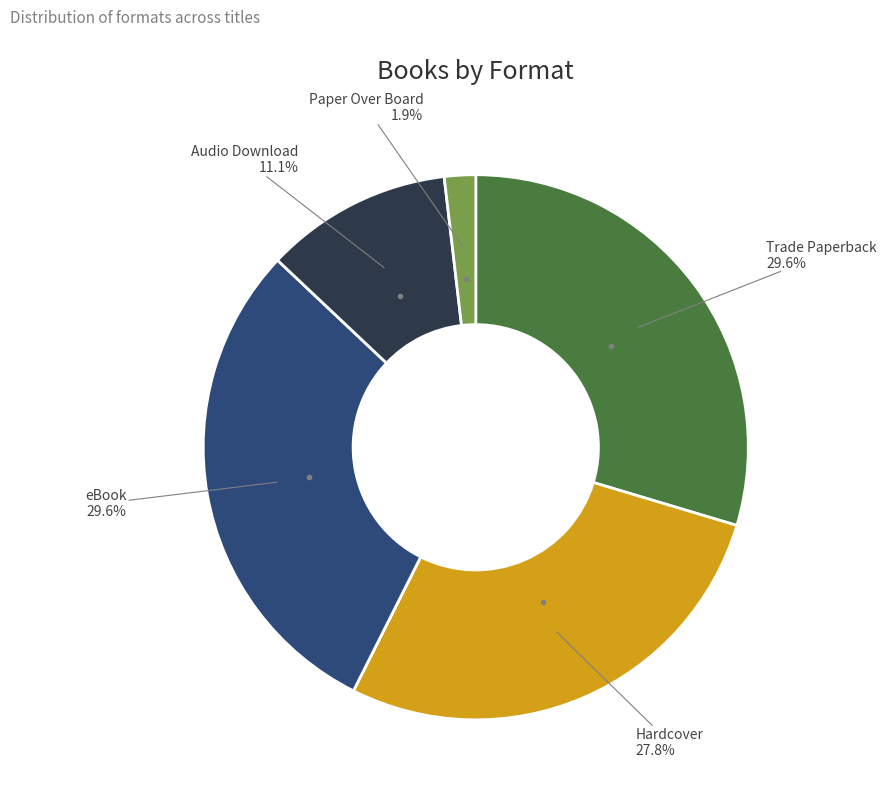

Is there any slice that represents more than half of the pie?

No